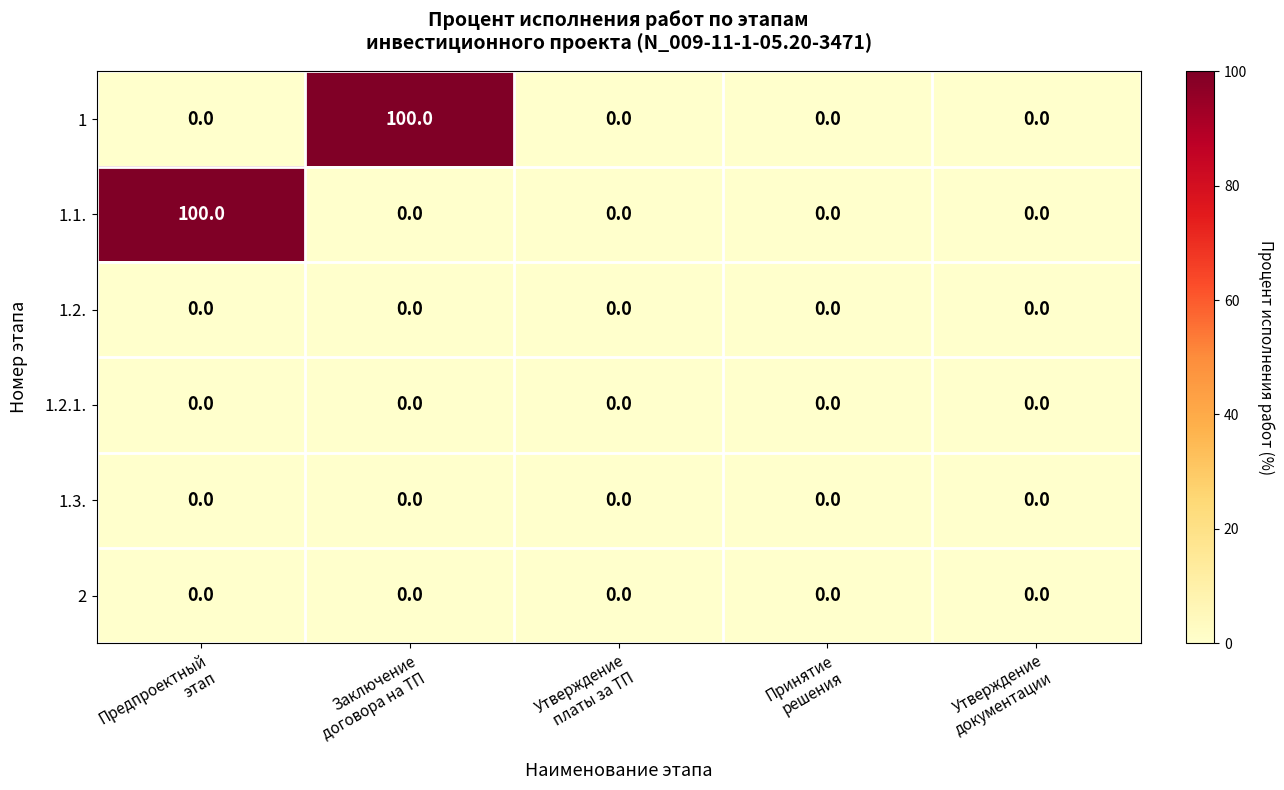

Reading left to right, list all the values displayed in this chart.

1: 0	100	0	0	0
1.1.: 100	0	0	0	0
1.2.: 0	0	0	0	0
1.2.1.: 0	0	0	0	0
1.3.: 0	0	0	0	0
2: 0	0	0	0	0